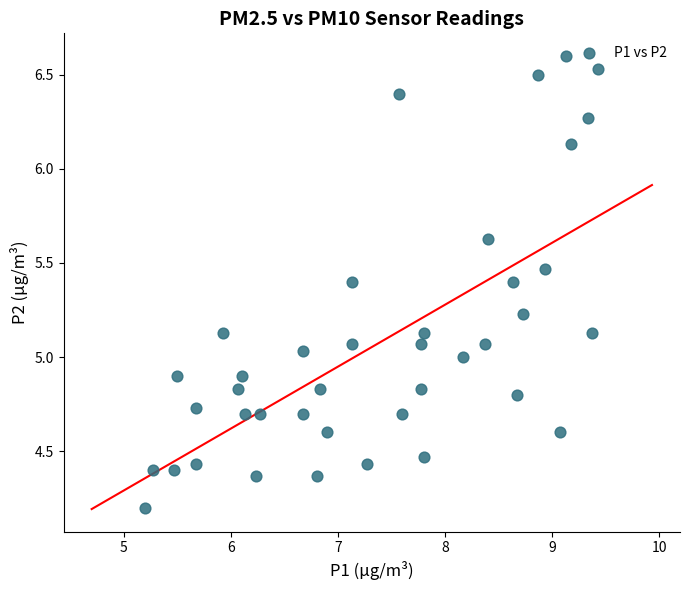

What is the range of X values (max minus min)?

4.2